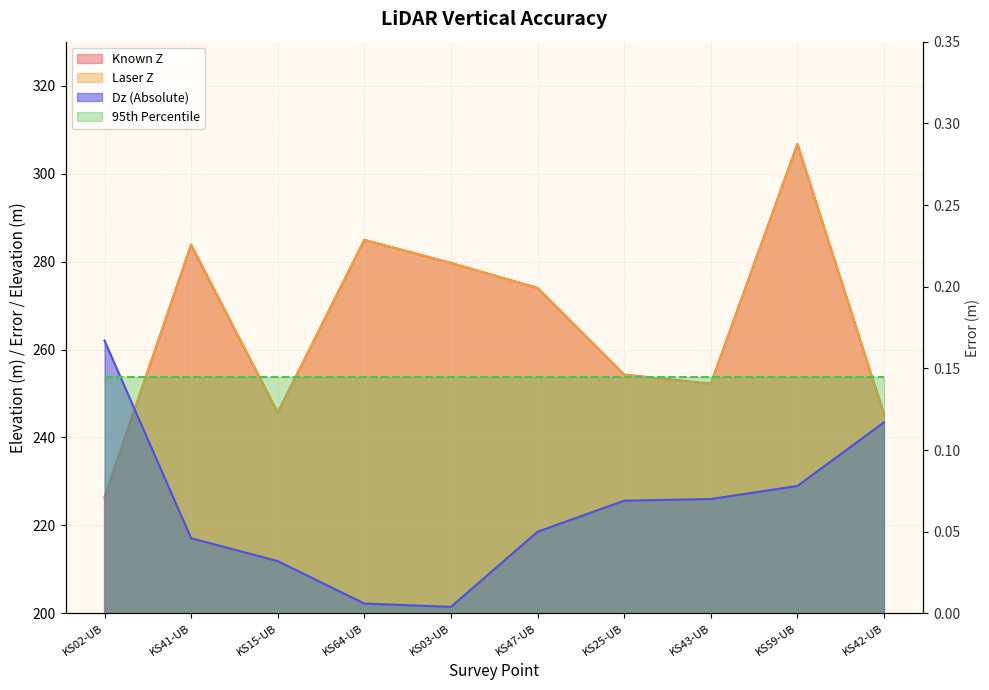

Read the Known Z value at KS15-UB.

245.6